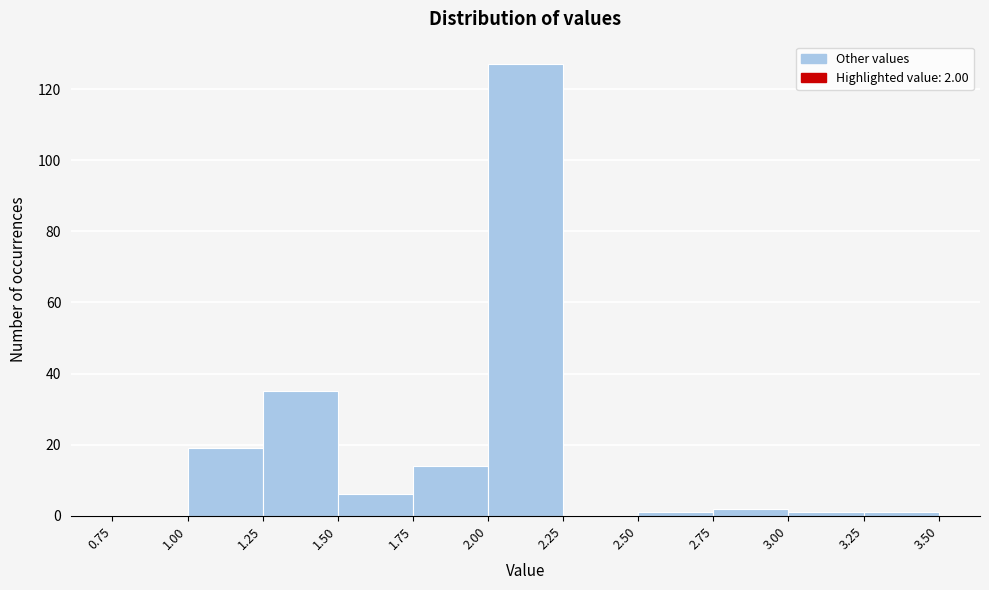

Over which range of the x-axis is the bar tallest?

2.00 to 2.25